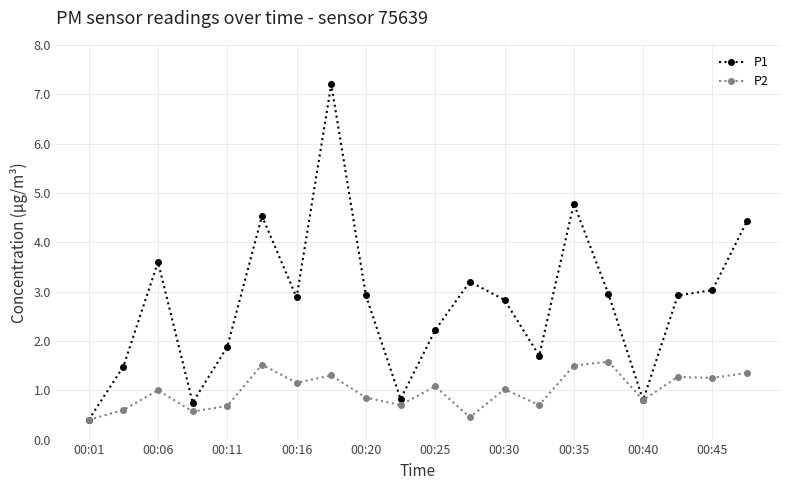

Is this an area chart (filled region under the line)?

No